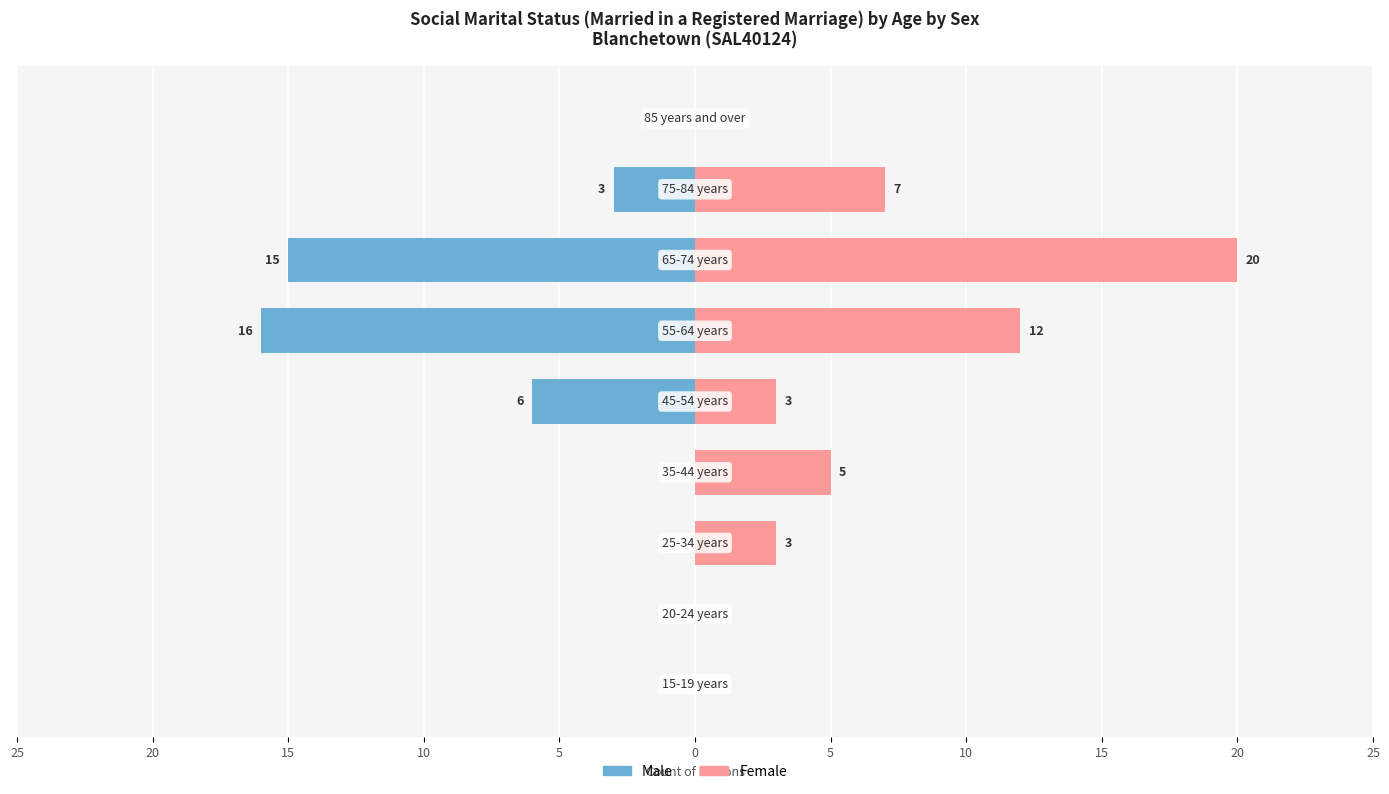

What is the label of the 5th bar from the right?

5